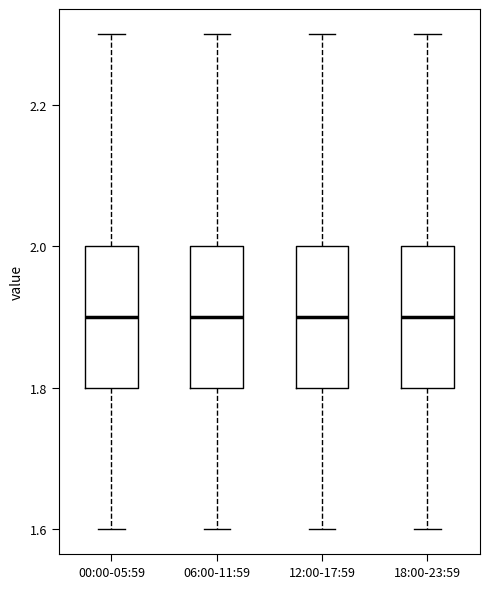

Where is the lower edge of the box for 00:00-05:59 on the y-axis? The values are not printed on the chart, so give them approximately, as read against the axis.

1.8